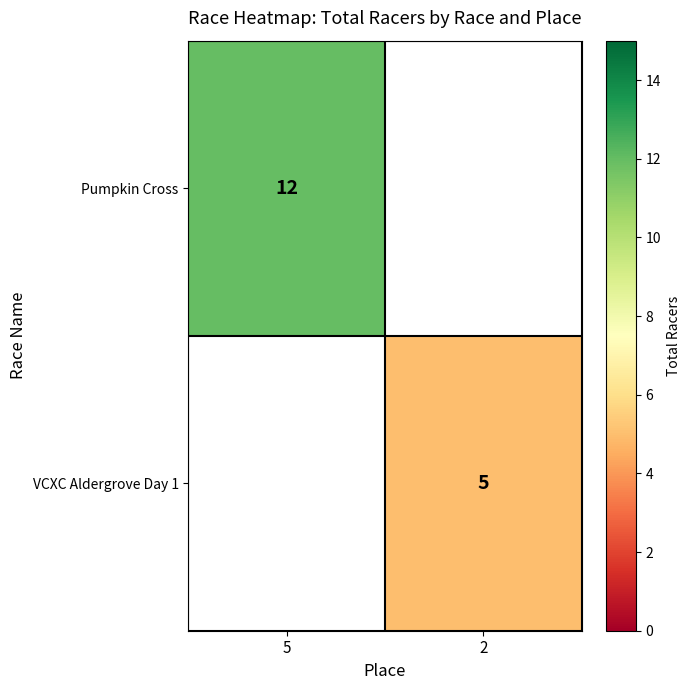

The value of Pumpkin Cross at 5 is 12. True or false?

True